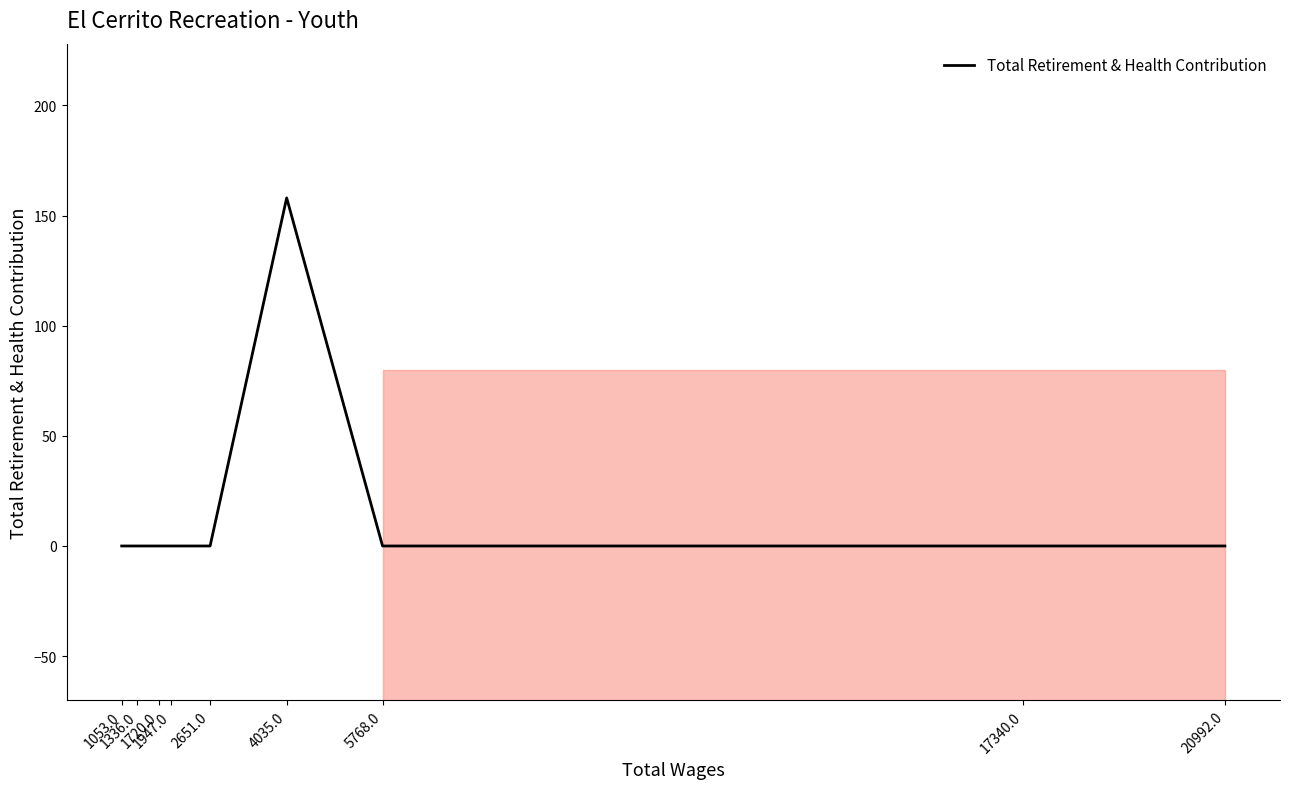

True or false: there are more than 2 points higher than both neighbors.

False